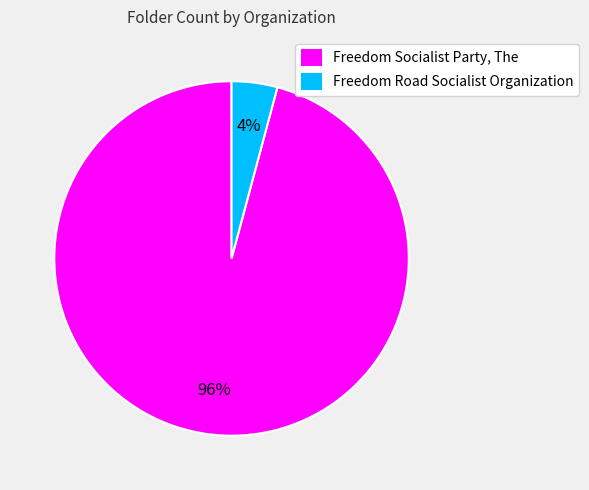

Which slice represents more than half of the pie?

Freedom Socialist Party, The